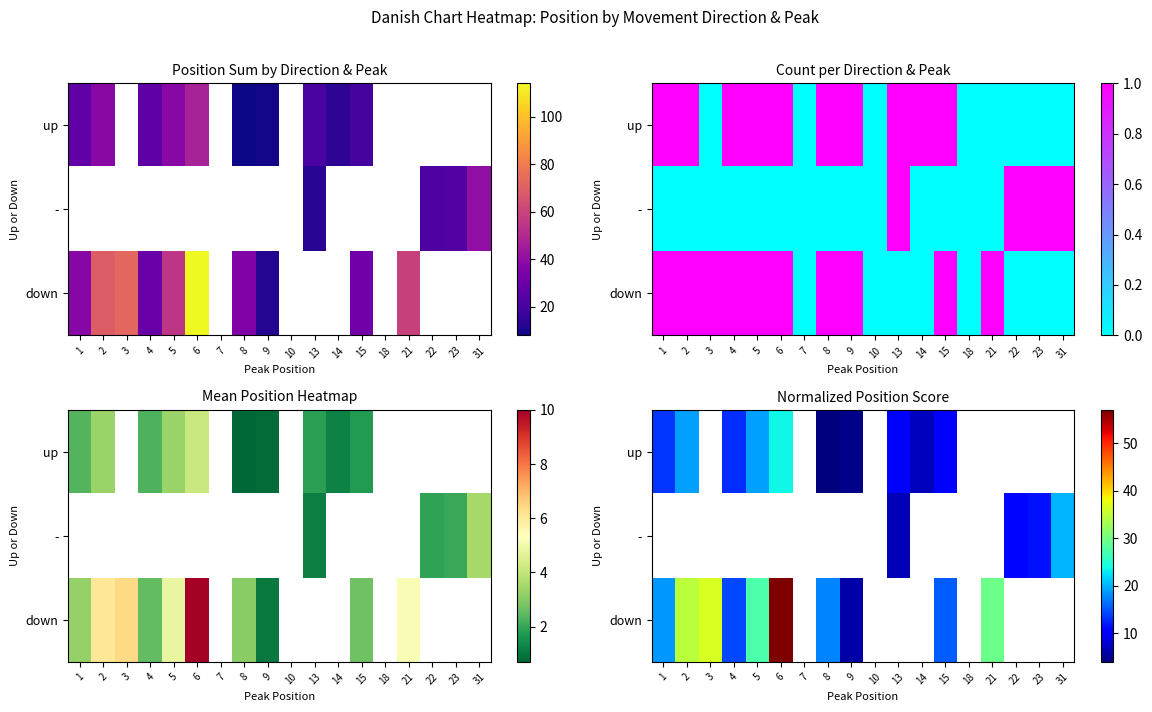

What is the maximum value for down?

57.0